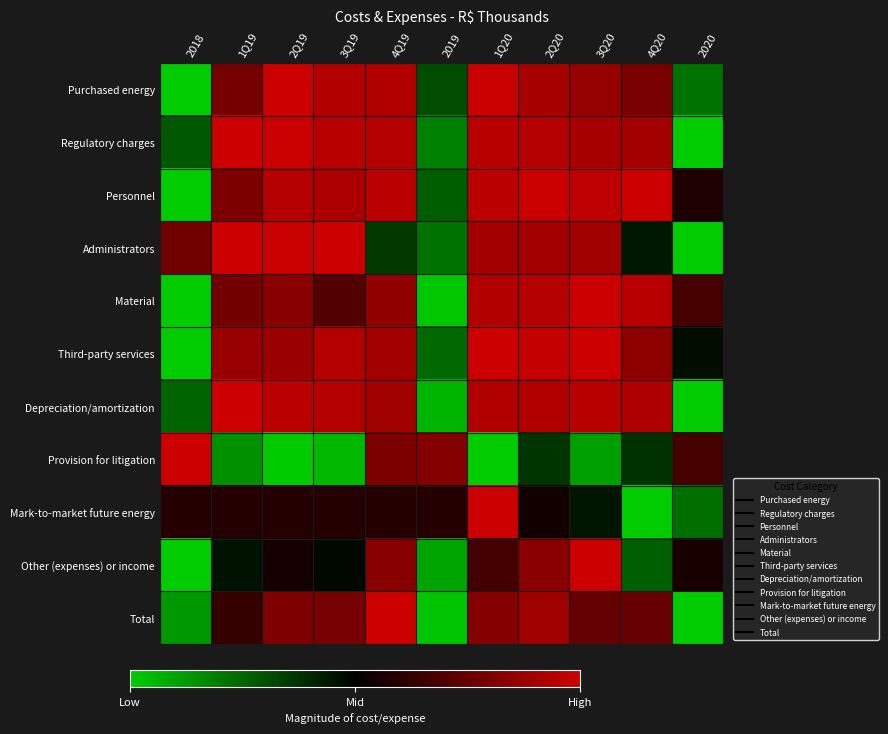

Between 2020 and 2019, which is larger?

2019